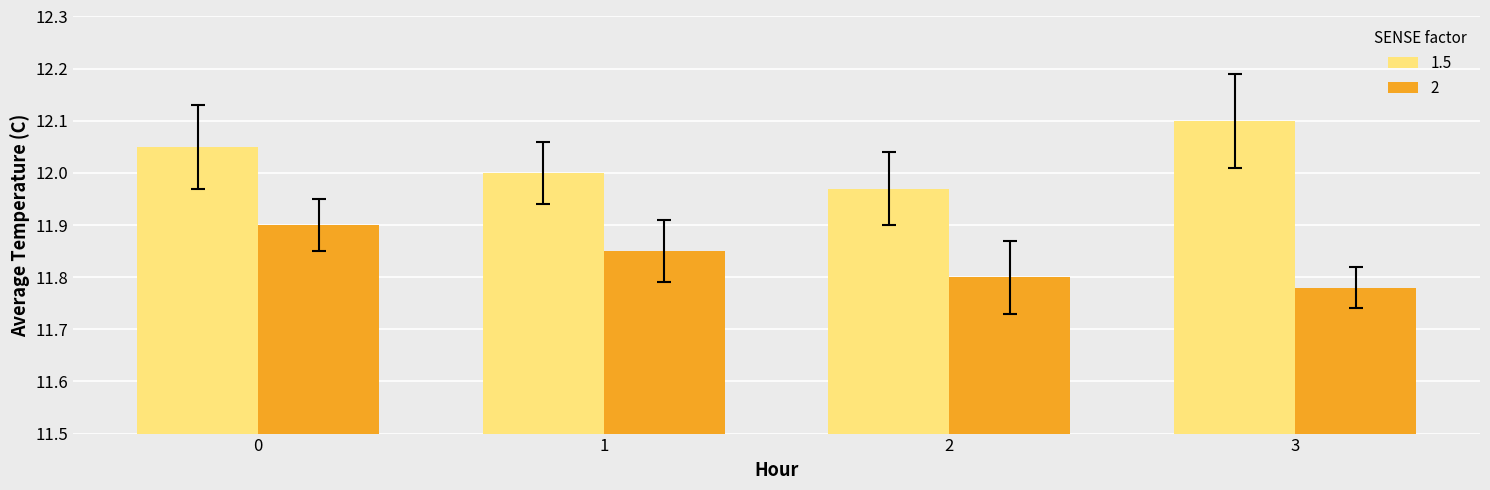

Rank the series by their average value, from lowest to highest.

2, 1.5